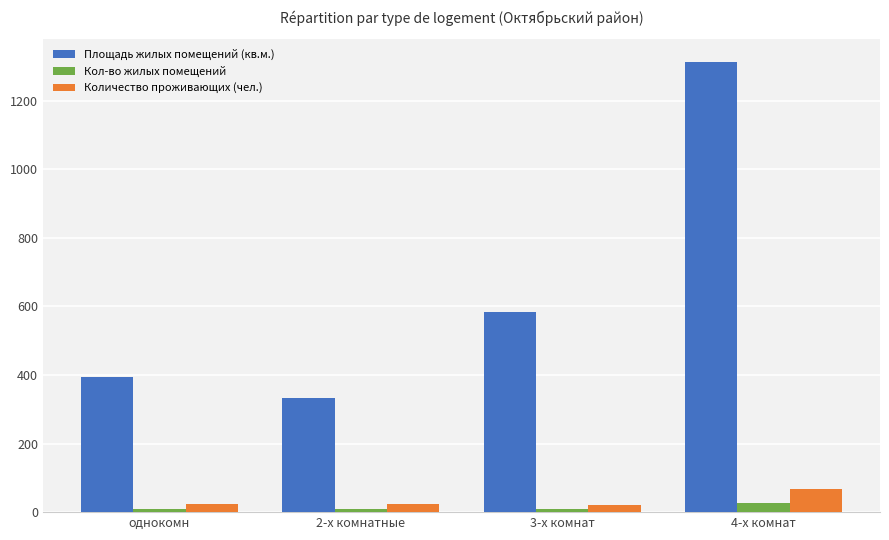

What is the difference between the maximum and minimum values in the Количество проживающих (чел.) series?

46.0